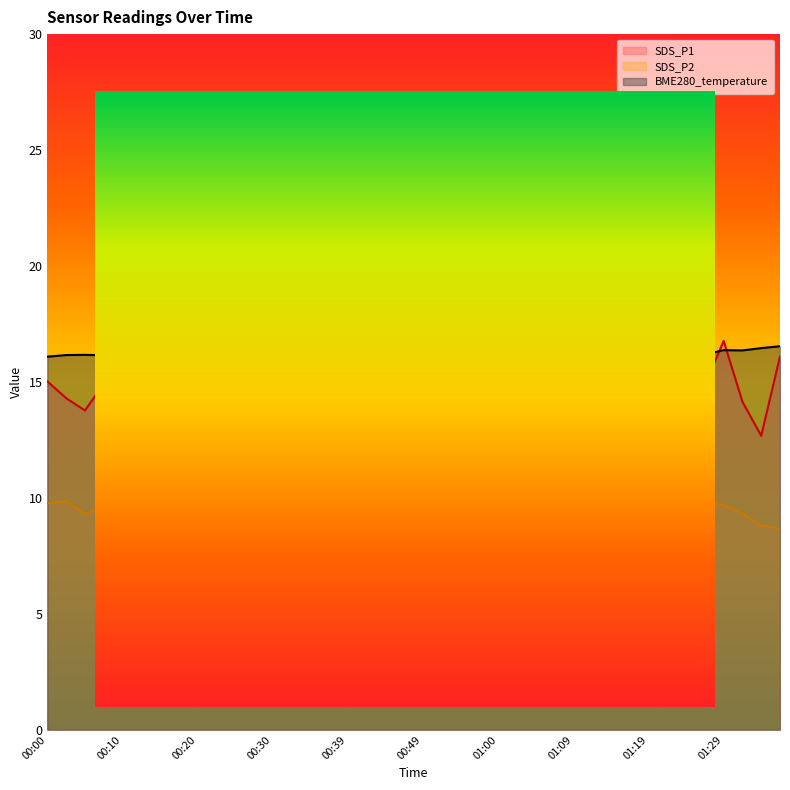

Is it true that SDS_P2 equals 8.7 at 01:37?

True